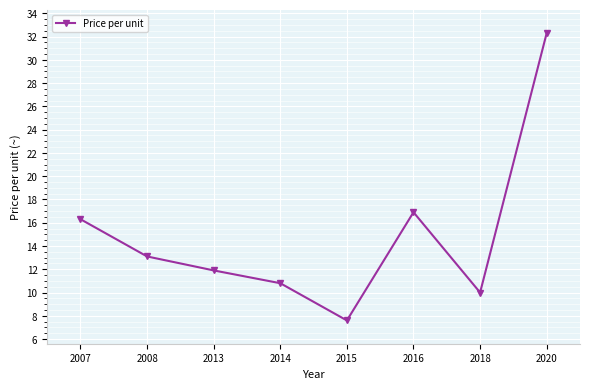

How many data points are less than 13?

4